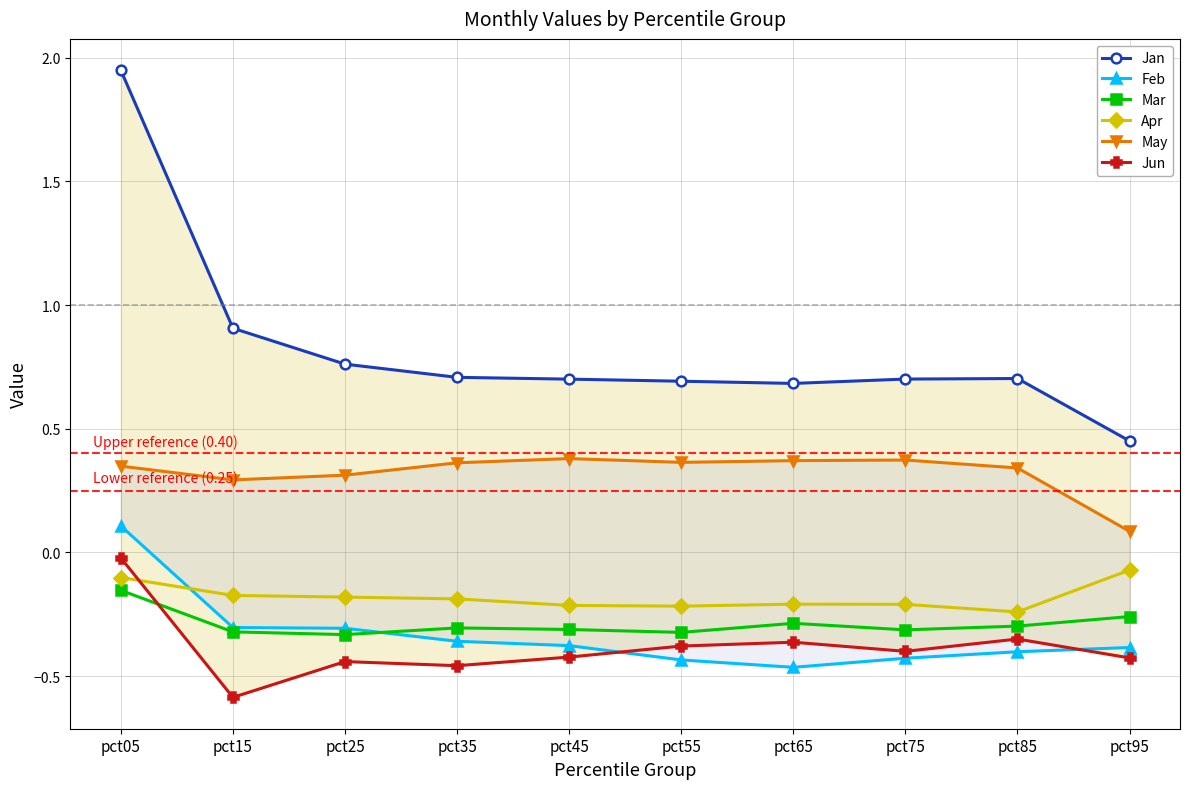

True or false: Jan and Apr cross at least once.

False